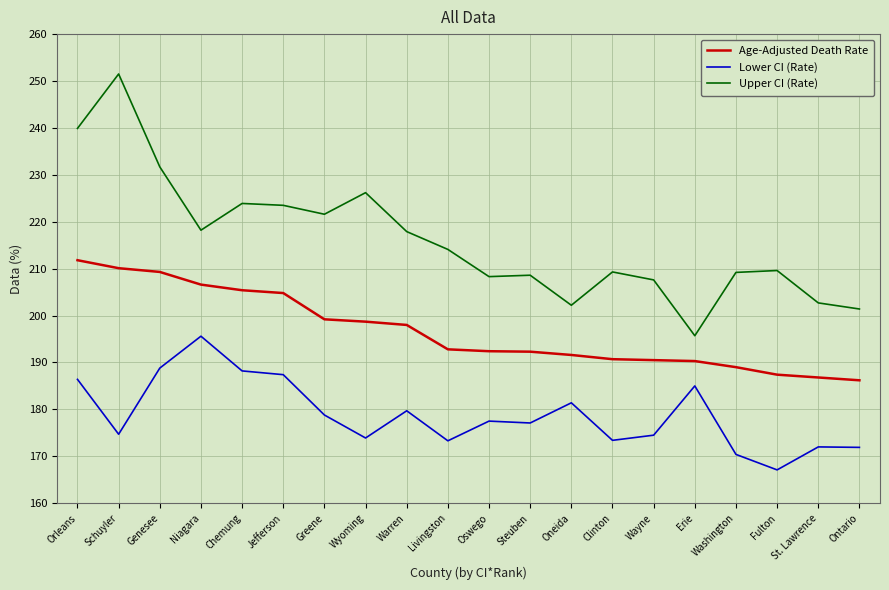

What is the total value across all series at Livingston?

580.2